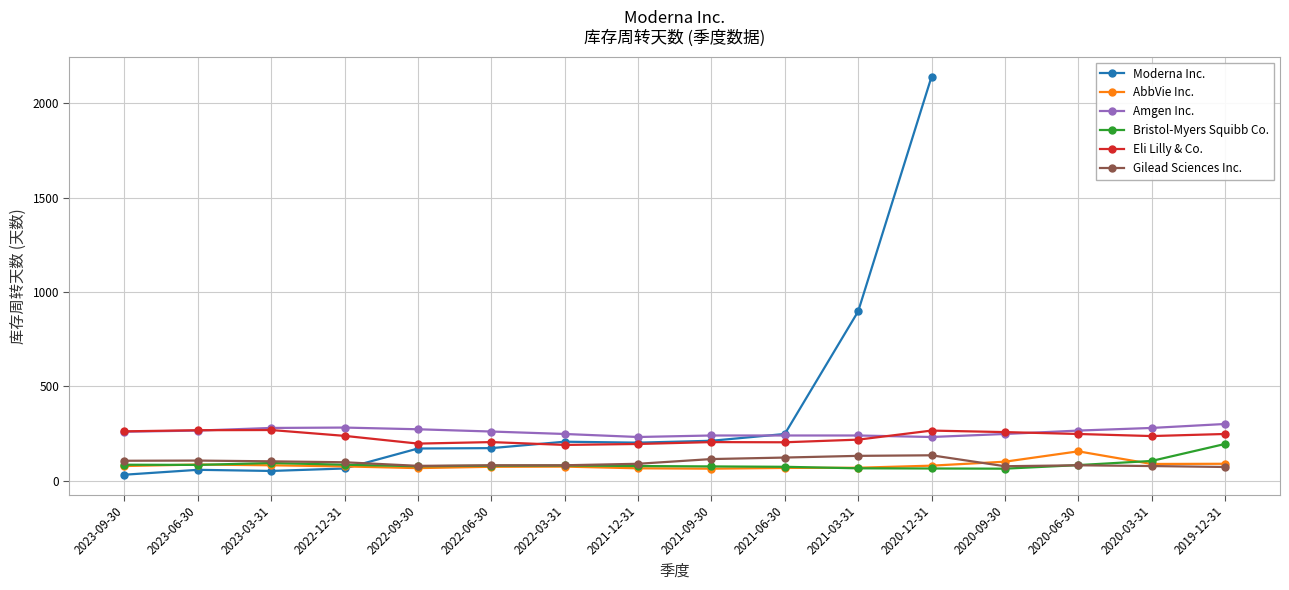

Which series changed the most between 2021-03-31 and 2020-03-31?

Gilead Sciences Inc.